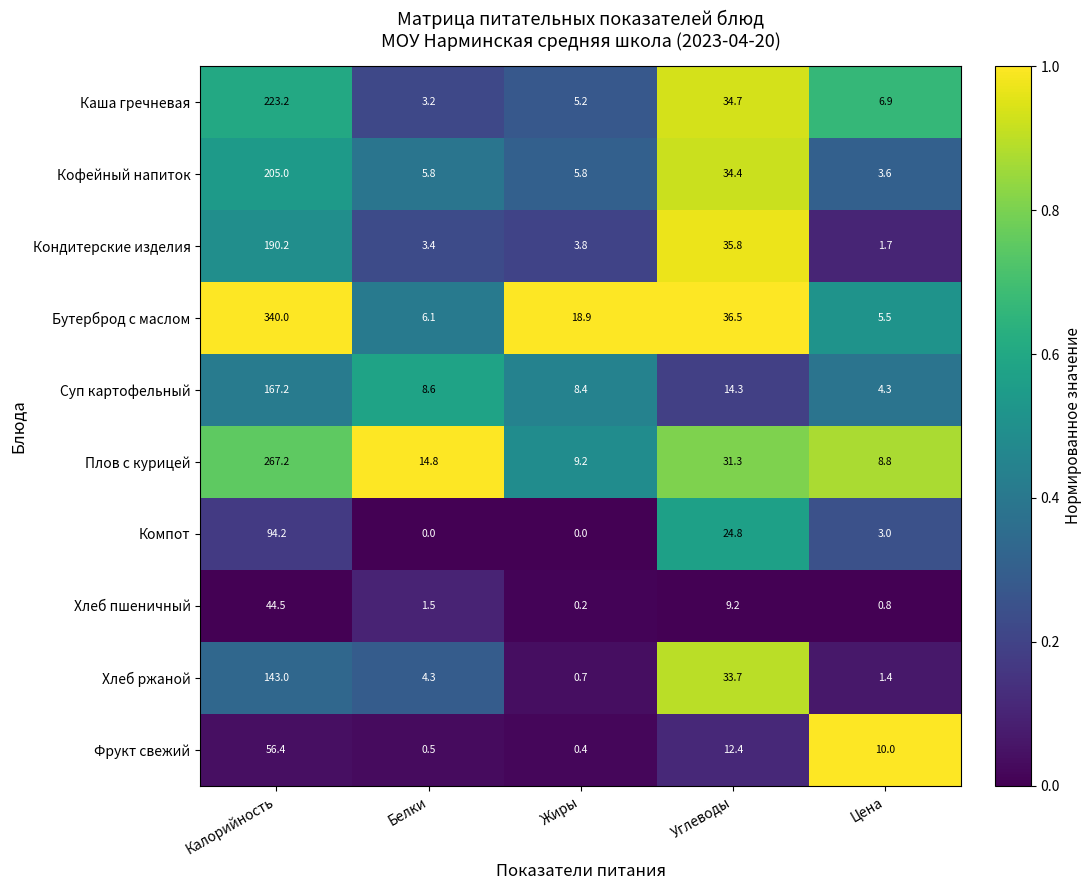

Is it true that Плов с курицей equals 267.2 at Калорийность?

True